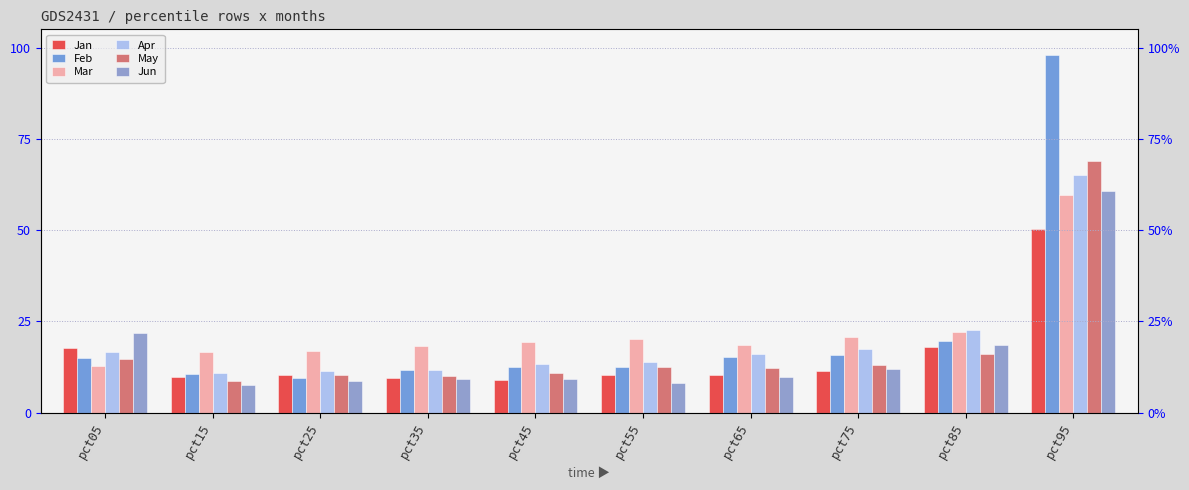

Reading left to right, list all the values displayed in this chart.

Jan: 0.2	0.1	0.1	0.1	0.1	0.1	0.1	0.1	0.2	0.5
Feb: 0.2	0.1	0.1	0.1	0.1	0.1	0.2	0.2	0.2	1.0
Mar: 0.1	0.2	0.2	0.2	0.2	0.2	0.2	0.2	0.2	0.6
Apr: 0.2	0.1	0.1	0.1	0.1	0.1	0.2	0.2	0.2	0.7
May: 0.1	0.1	0.1	0.1	0.1	0.1	0.1	0.1	0.2	0.7
Jun: 0.2	0.1	0.1	0.1	0.1	0.1	0.1	0.1	0.2	0.6